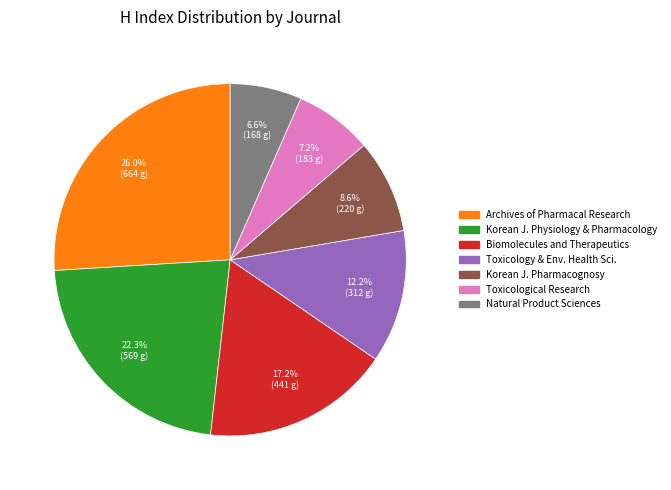

Is there any slice that represents more than half of the pie?

No